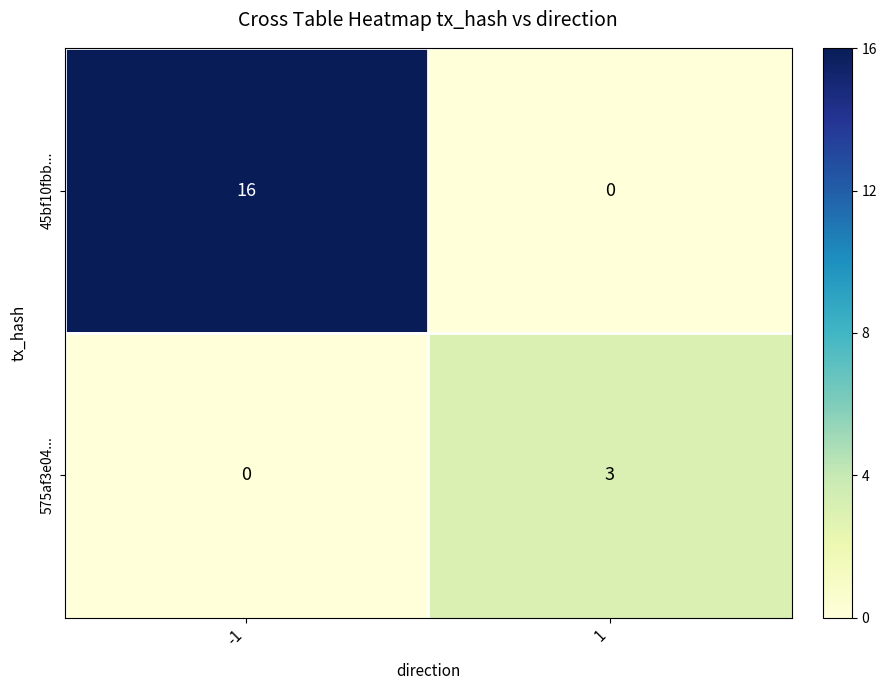

What is the approximate value of 575af3e04... at 1?

3